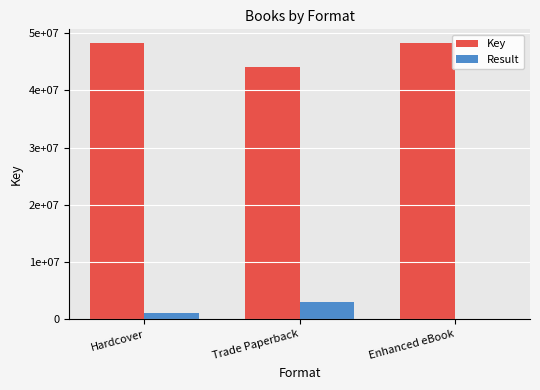

What are all the series names shown in the legend?

Key, Result